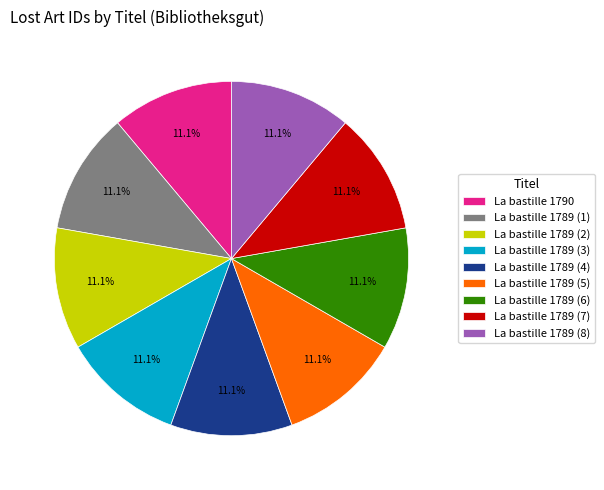

How many segments does this pie chart have?

9